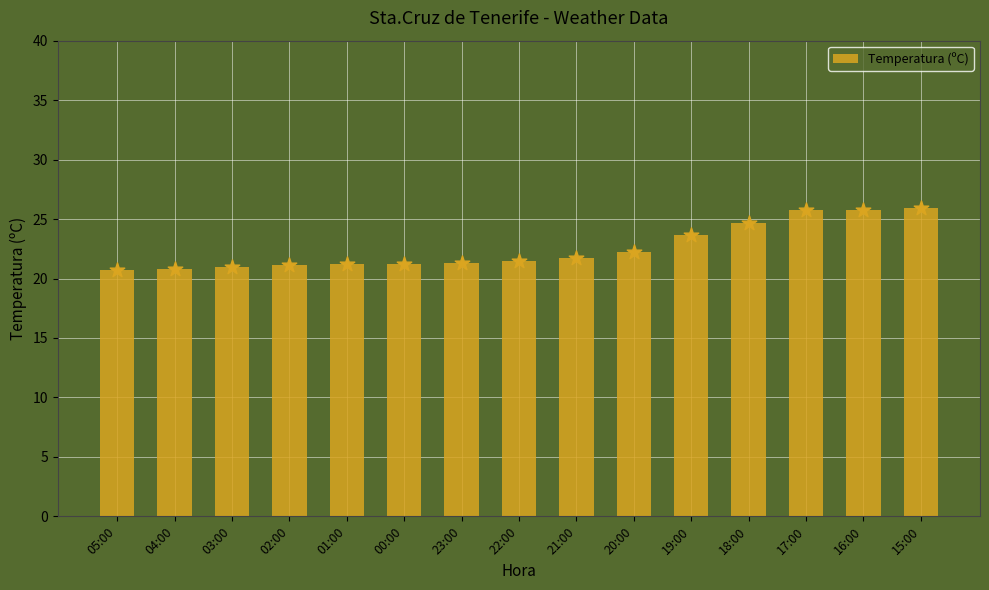

Which has a higher value, 22:00 or 15:00?

15:00